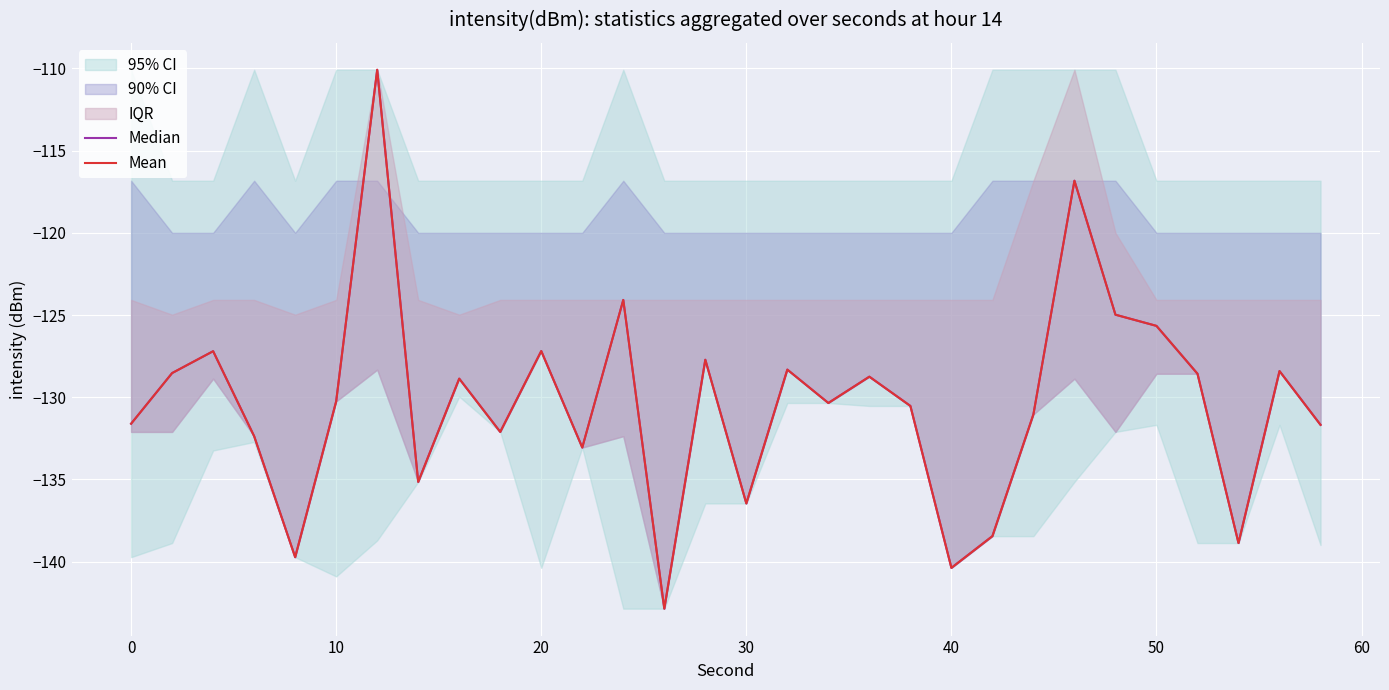

How many values in the Mean series are below -130?

16